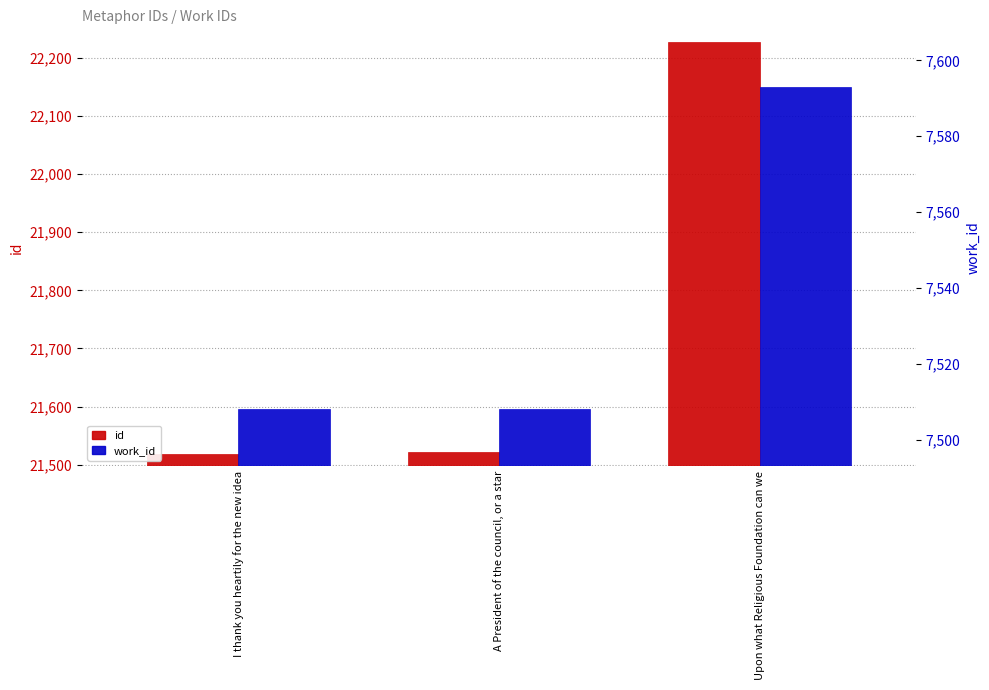

Is it true that work_id equals 7508 at I thank you heartily for the new idea?

True